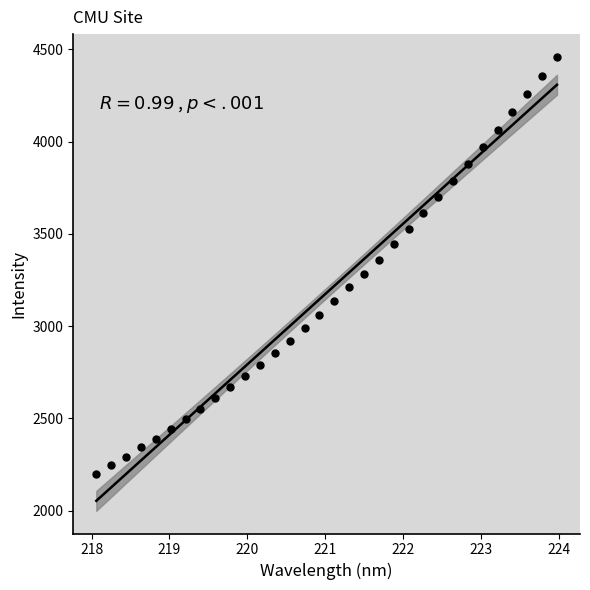

What is the range of X values (max minus min)?

5.9